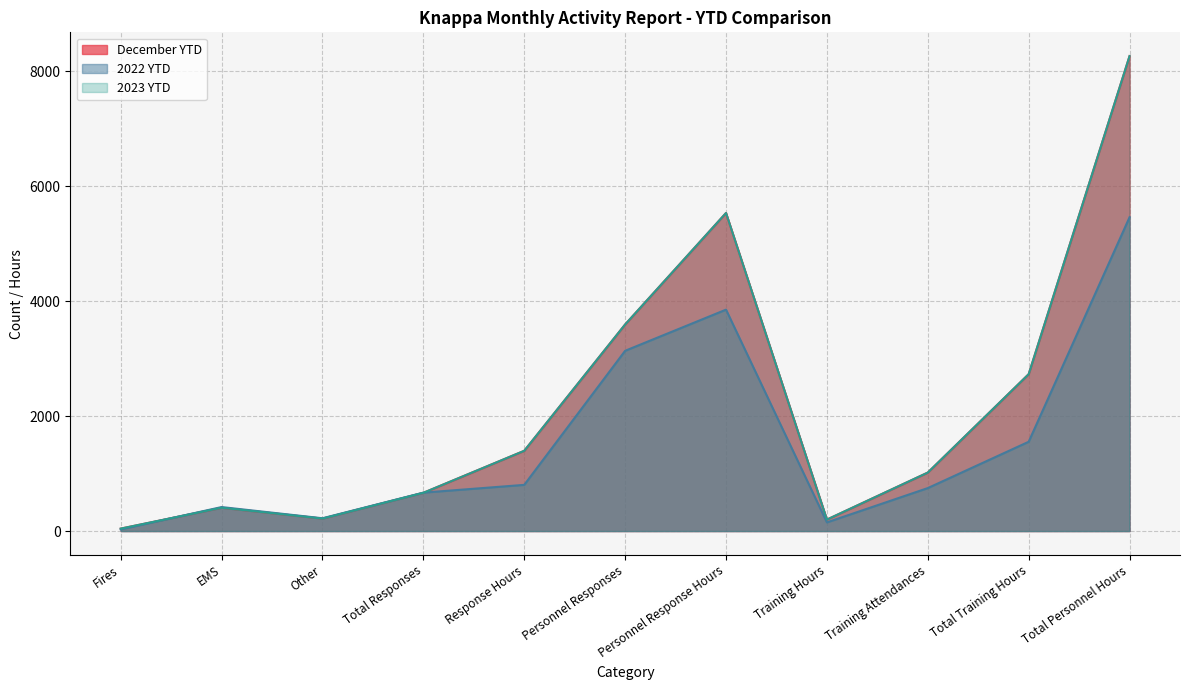

At which category does 2023 YTD reach its first local peak?

EMS